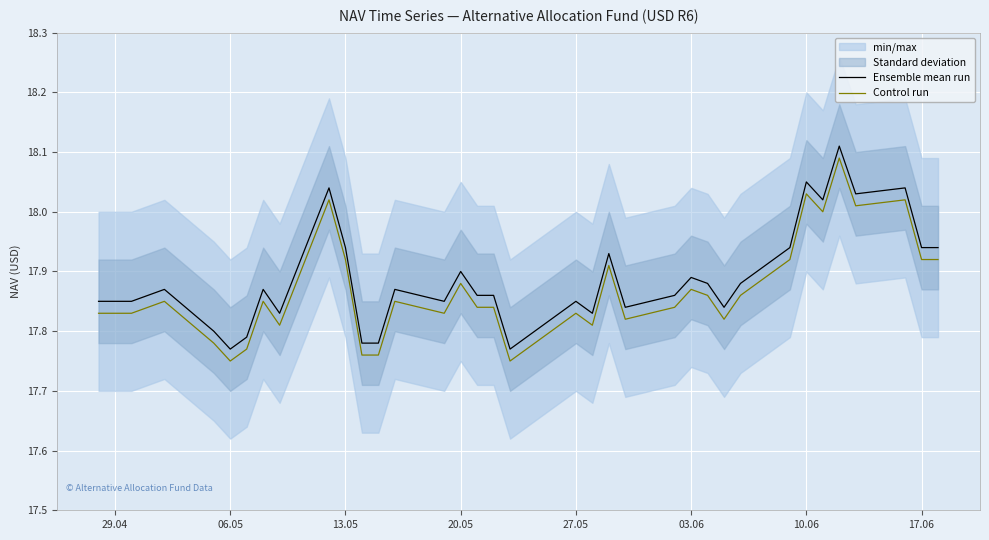

True or false: Control run and Ensemble mean run cross at least once.

False